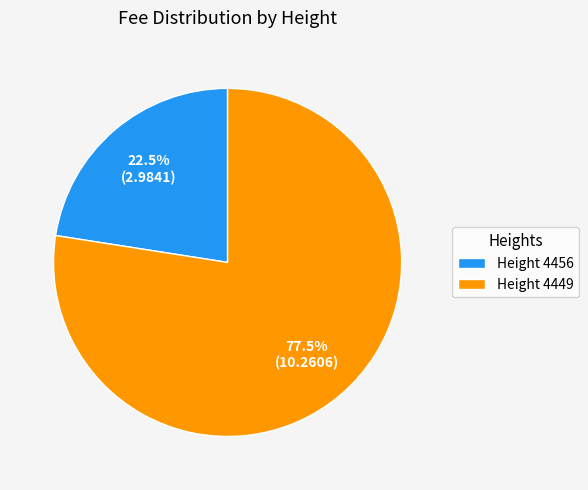

Combined, do Height 4449 and Height 4456 account for over 50%?

Yes